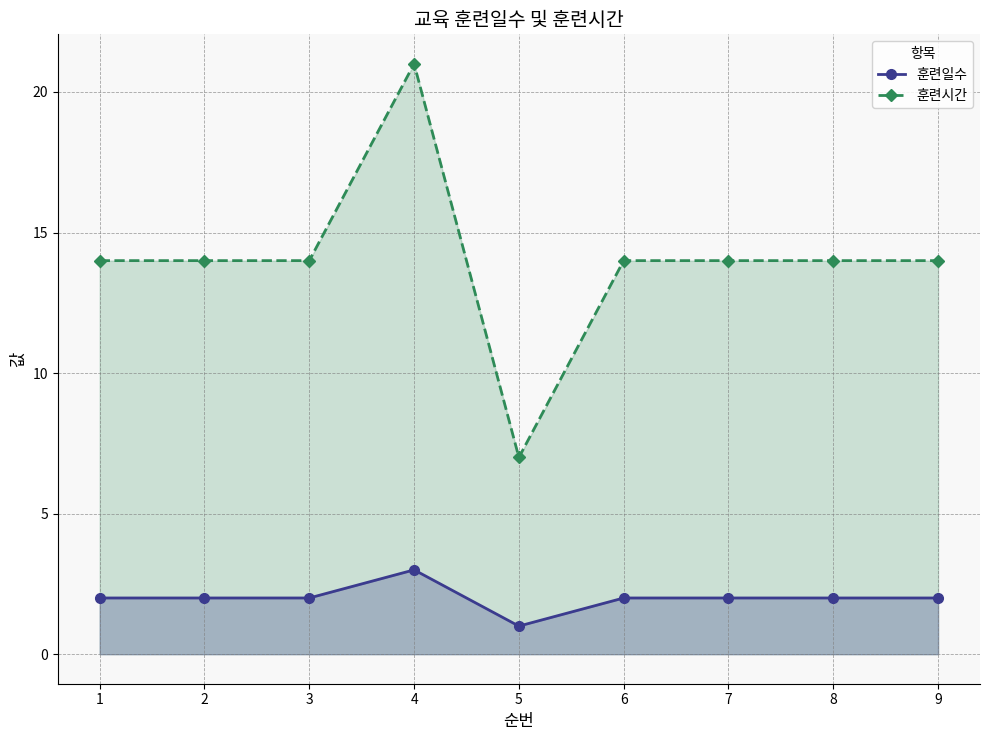

True or false: 훈련시간 and 훈련일수 intersect in this chart.

False